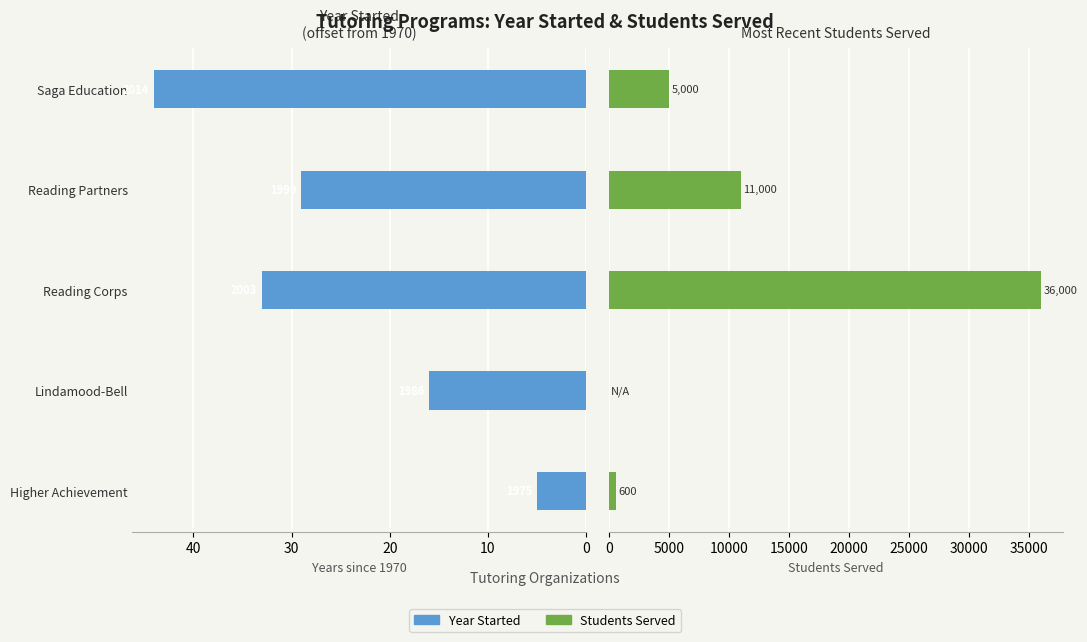

Count the number of categories in the chart.

5